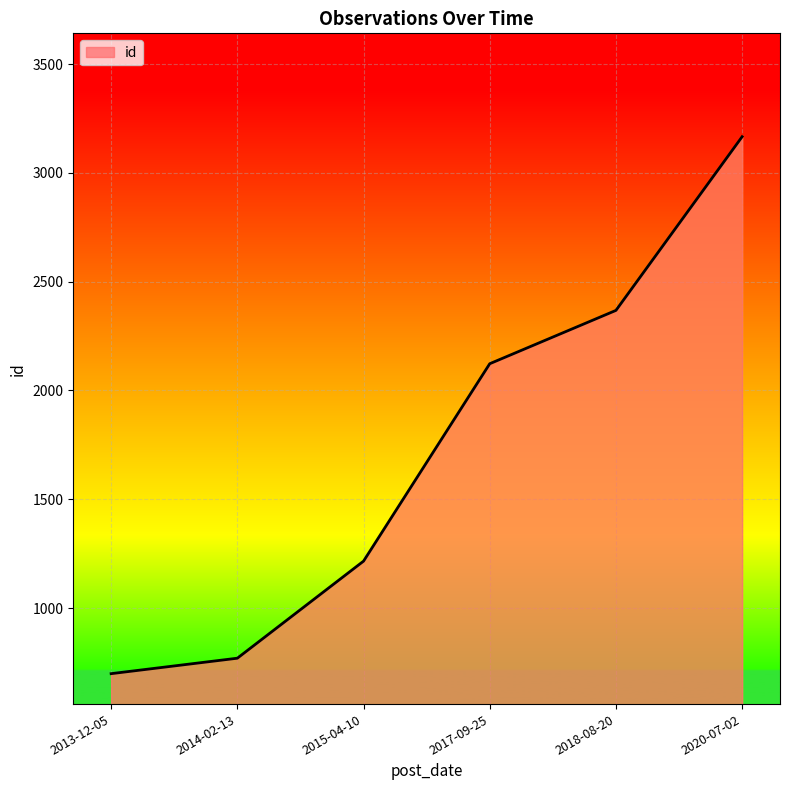

True or false: the data has more than 0 interior local peaks.

False